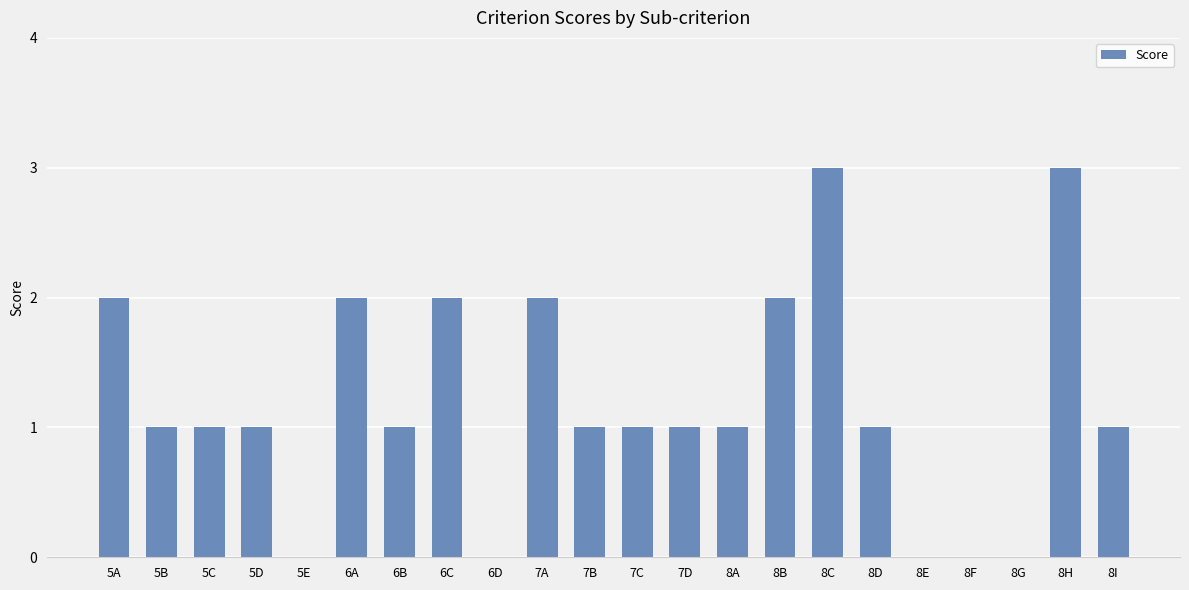

How many series are shown in this chart?

1